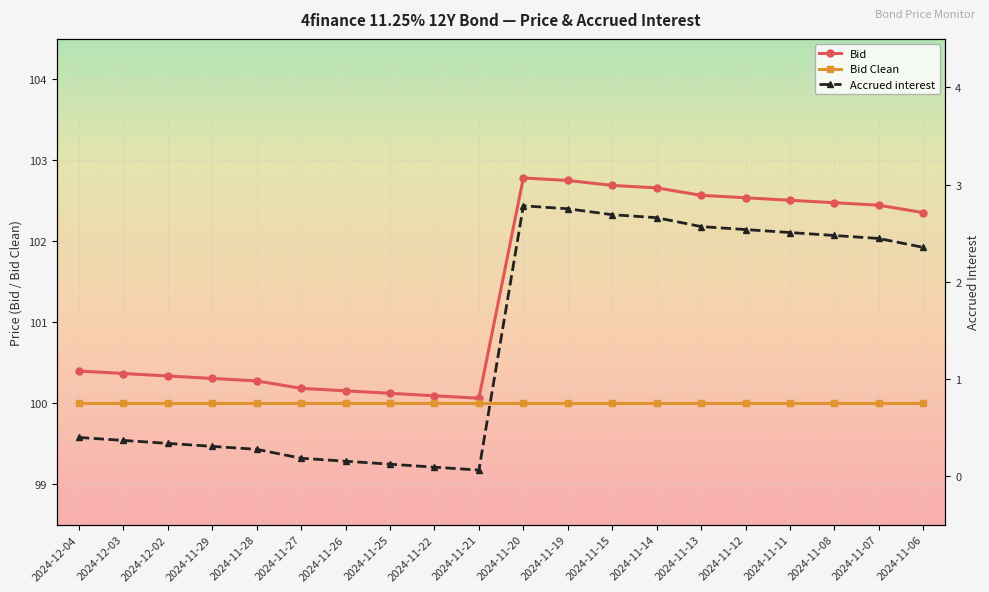

List the series in order of their peak value, highest first.

Bid, Bid Clean, Accrued interest